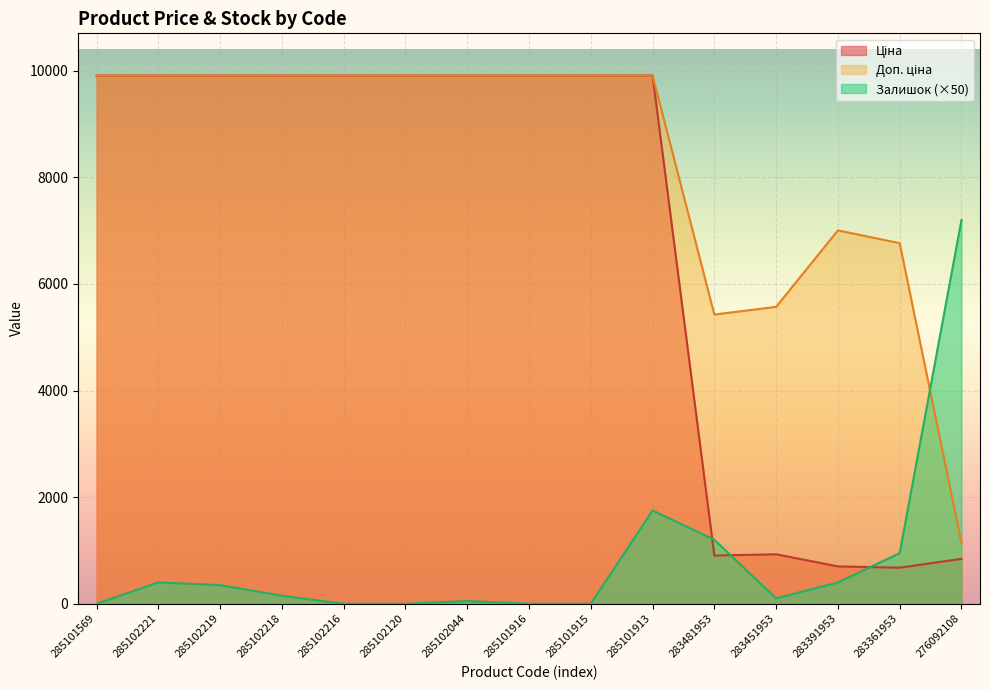

Reading left to right, extract all data points from this chart.

Ціна: 9908.5	9908.5	9908.5	9908.5	9908.5	9908.5	9908.5	9908.5	9908.5	9908.5	904.3	928.3	700.4	676.4	842.8
Доп. ціна: 9908.5	9908.5	9908.5	9908.5	9908.5	9908.5	9908.5	9908.5	9908.5	9908.5	5425.9	5569.9	7004.3	6764.4	1142.1
Залишок: 0.0	400.0	350.0	150.0	0.0	0.0	50.0	0.0	0.0	1750.0	1200.0	100.0	400.0	950.0	7200.0